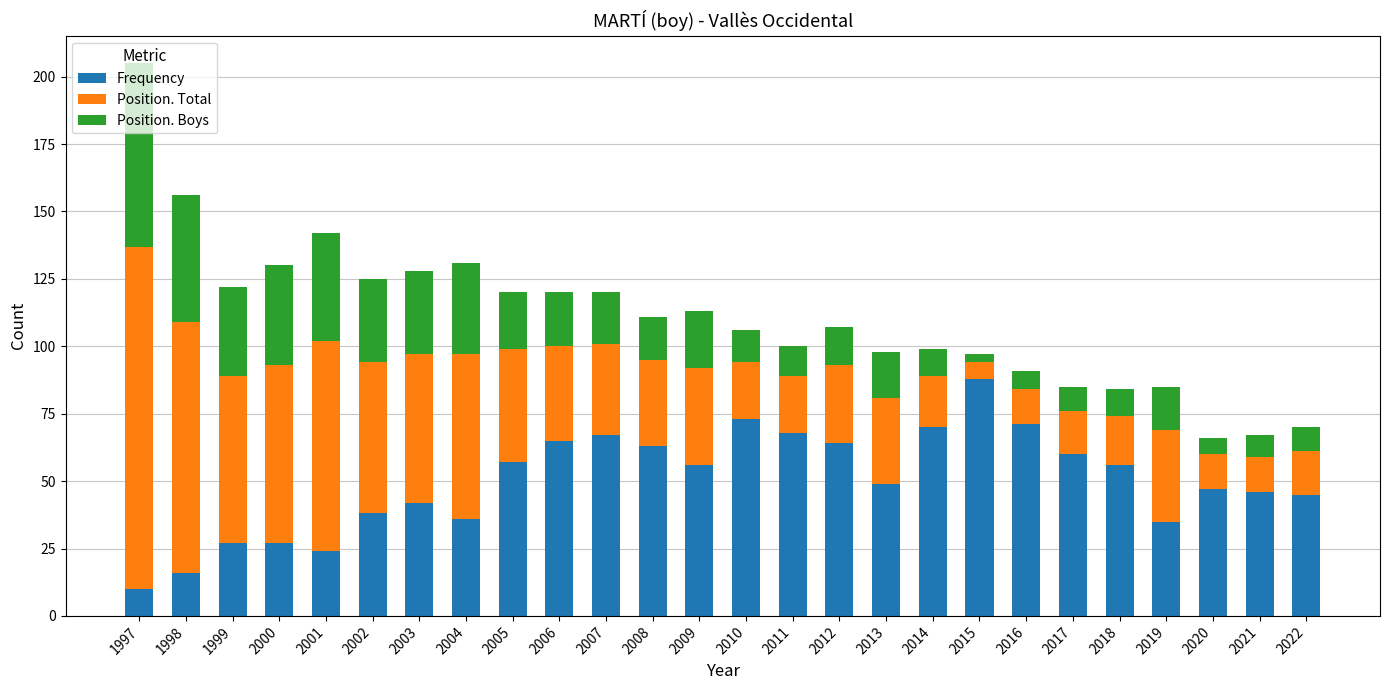

What is the difference between the maximum and second lowest values in the Frequency series?

72